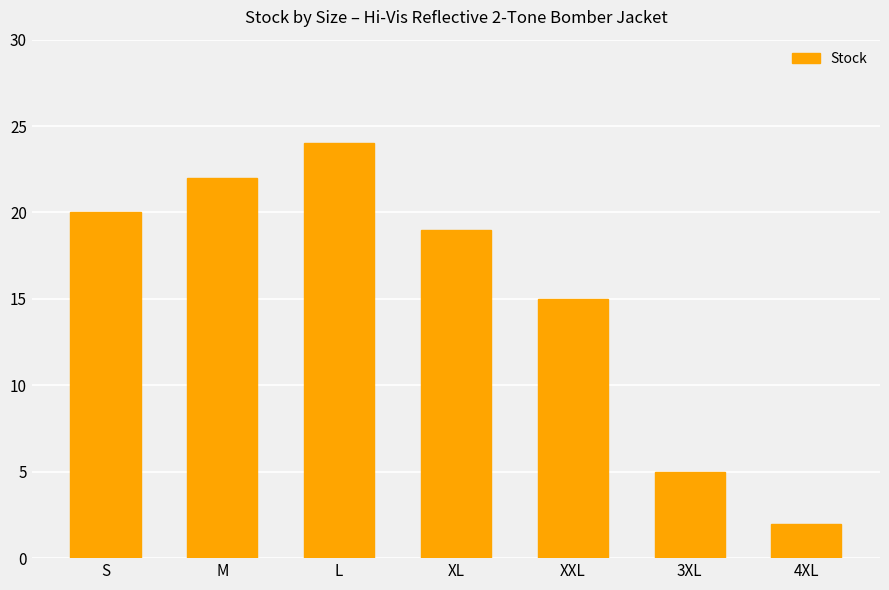

What is the label of the 4th bar from the left?

XL